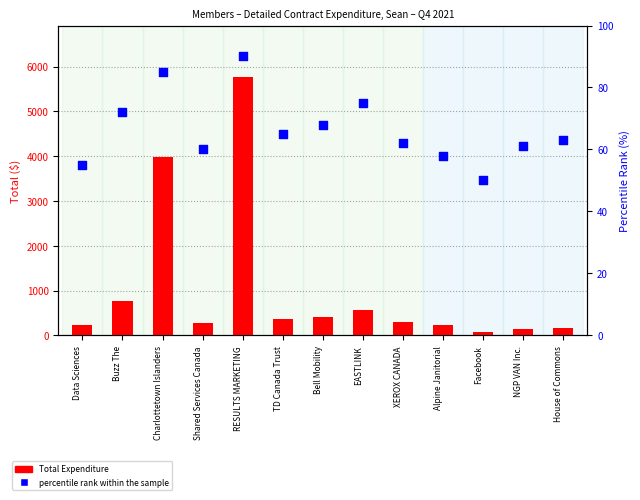

What is the total value across all series at EASTLINK?

639.7